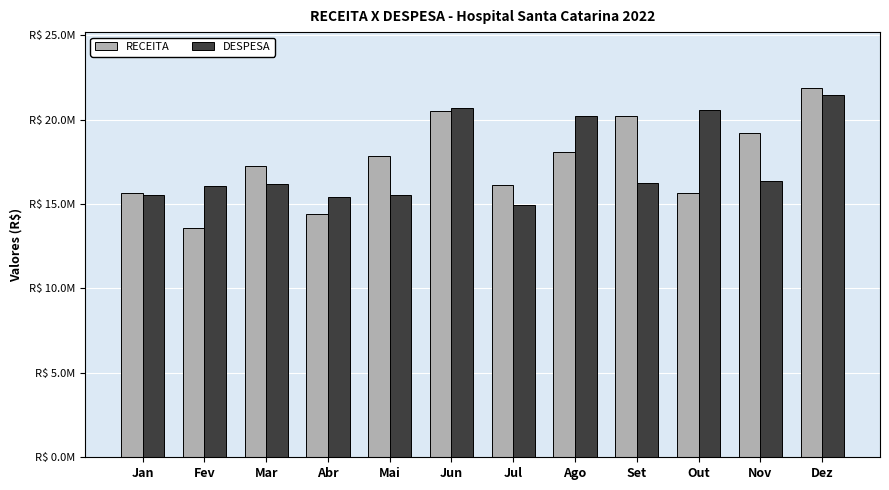

What are all the series names shown in the legend?

RECEITA, DESPESA